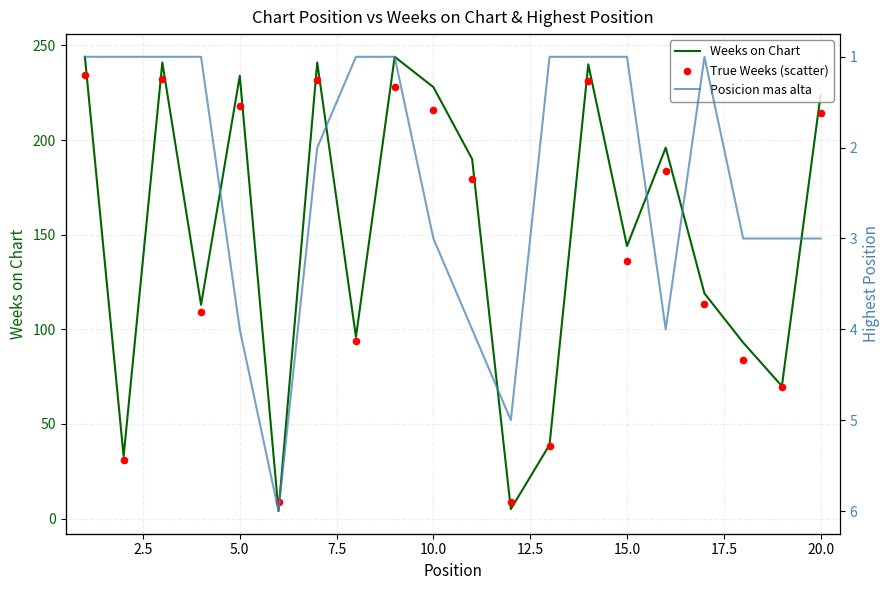

At how many categories does at least one series exceed 81?

15